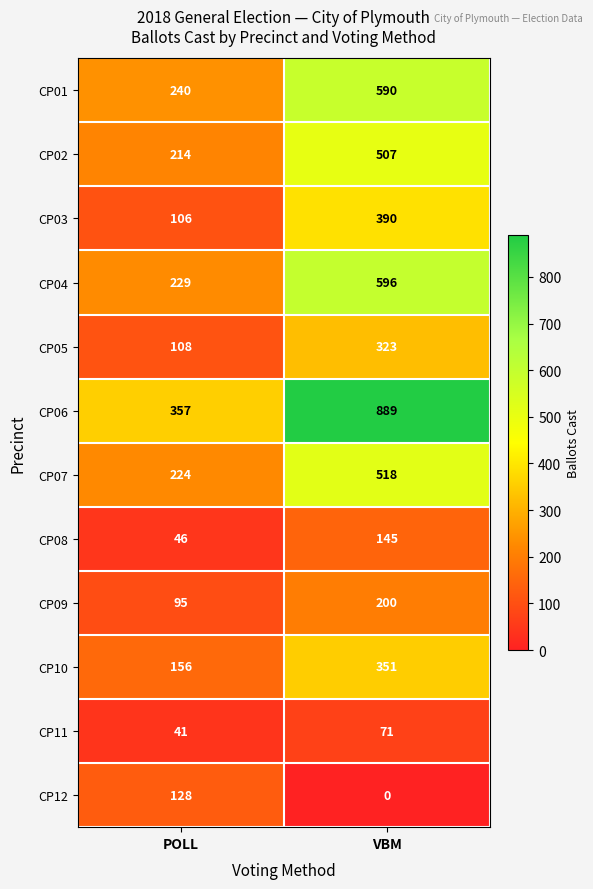

How many series are shown in this chart?

12